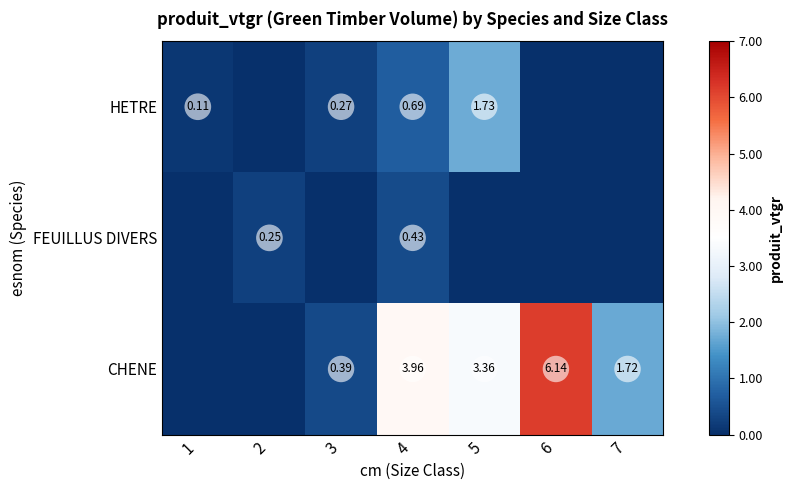

What is the average value of the HETRE series?

0.4